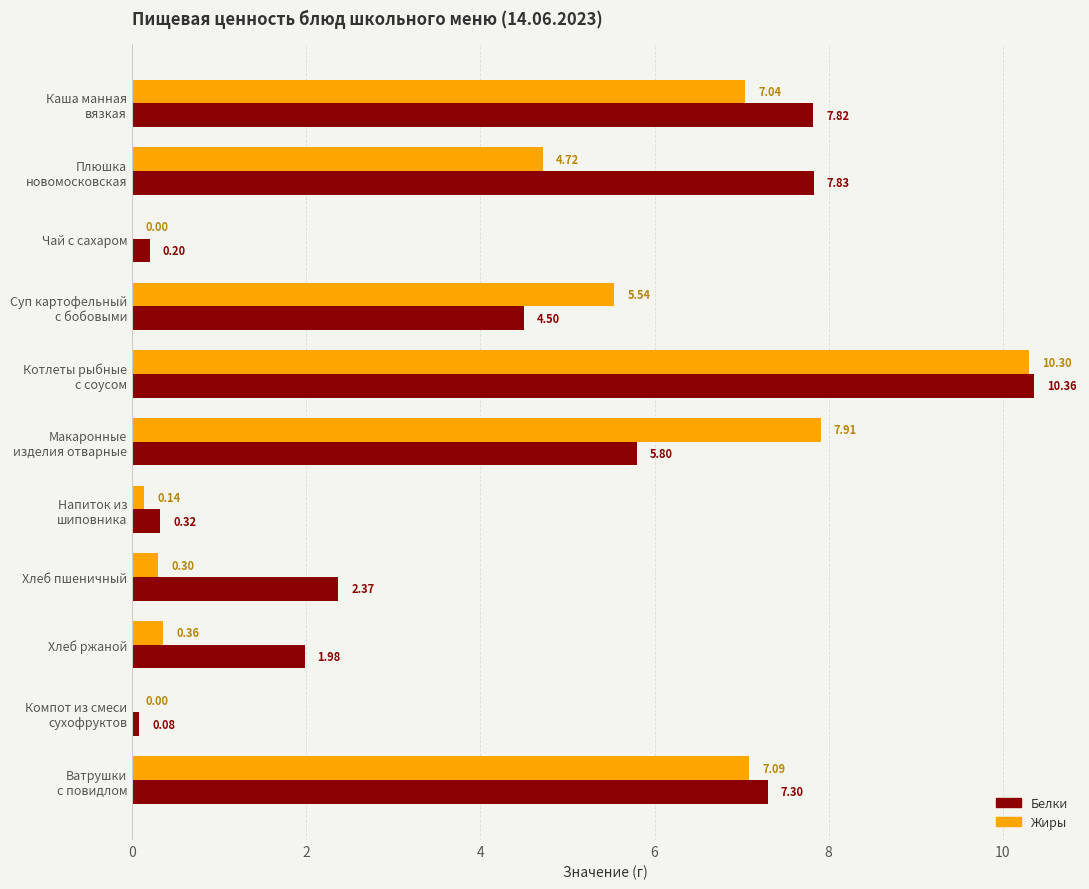

Which series has the largest total across all categories?

Белки